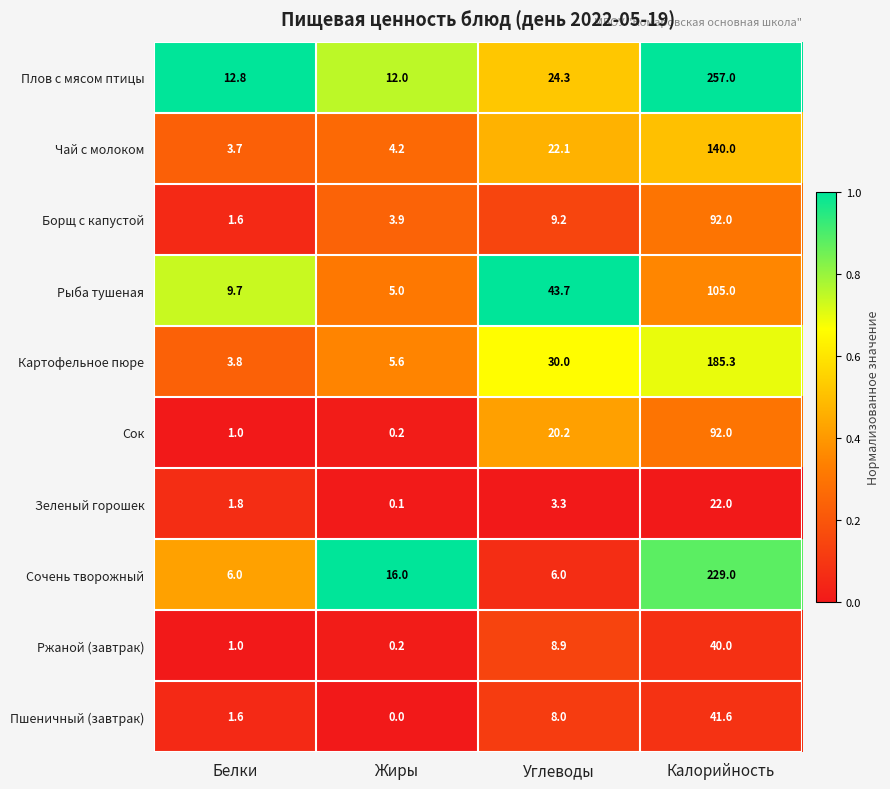

Read the Сочень творожный value at Жиры.

16.0